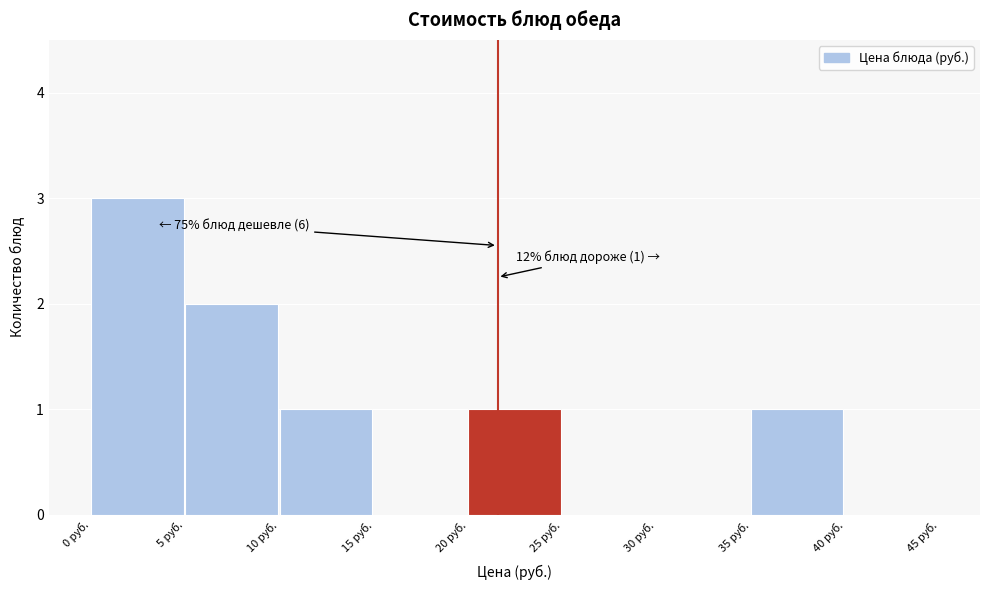

Over which range of the x-axis is the bar tallest?

0 to 5